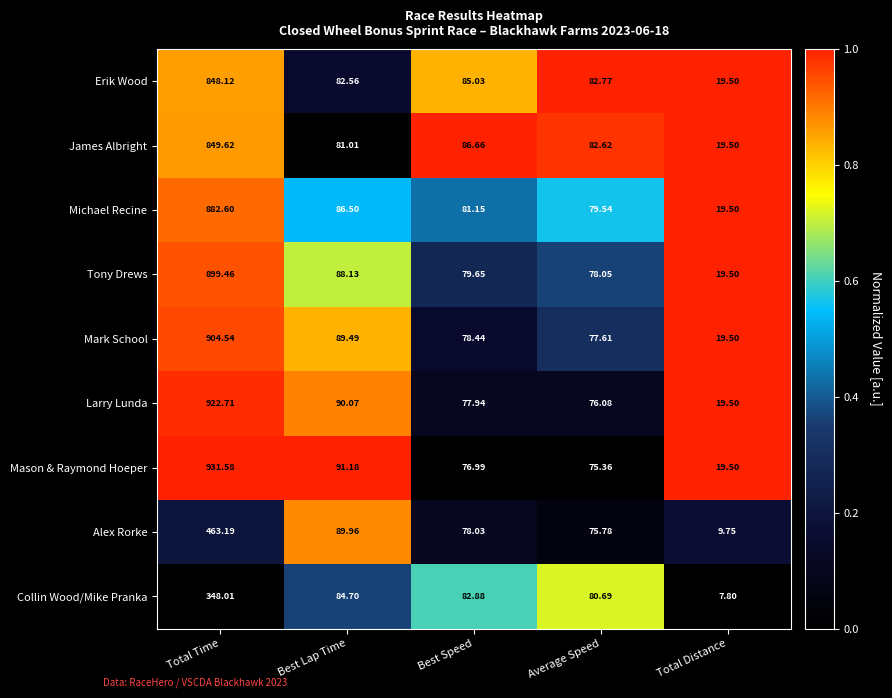

Is the value of James Albright at Average Speed greater than the value of Alex Rorke at Average Speed?

Yes